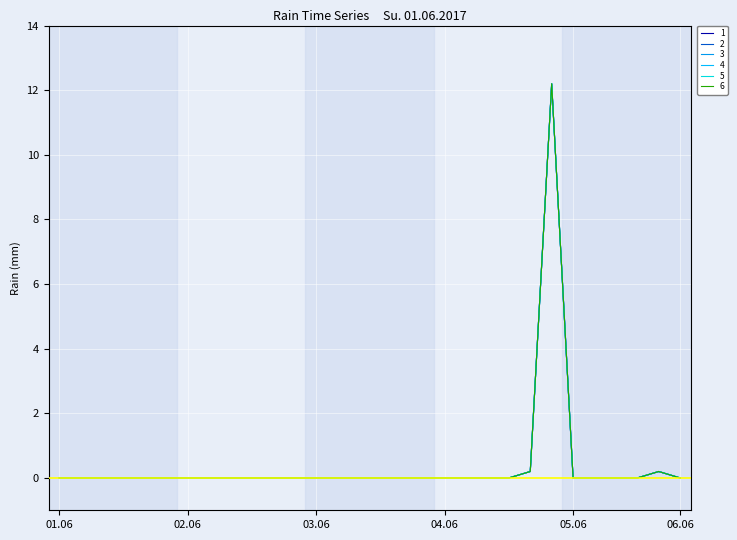

At which label does 4 reach its peak?

2017-06-04 20:00